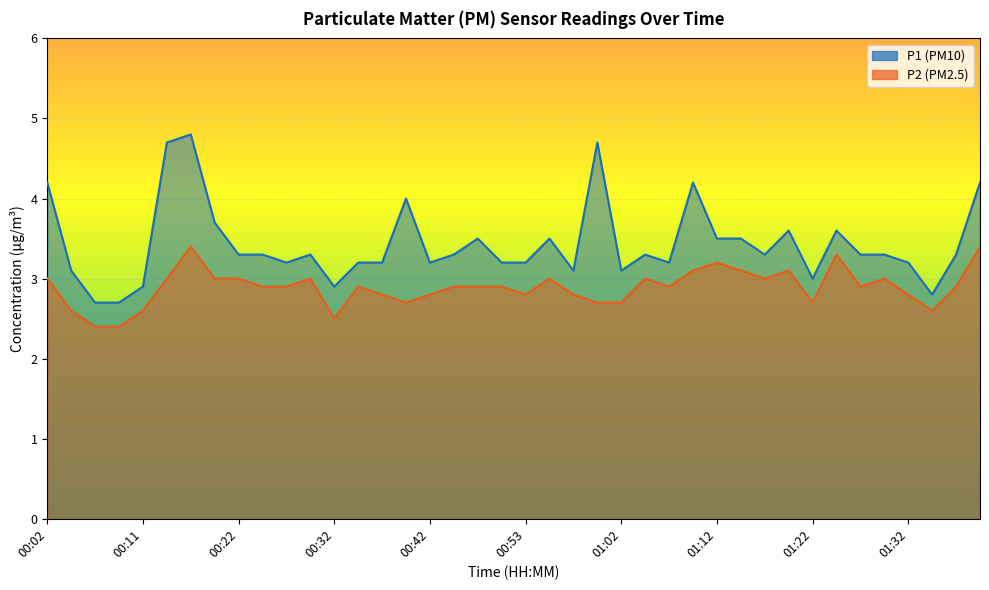

List the series in order of their peak value, highest first.

P1, P2